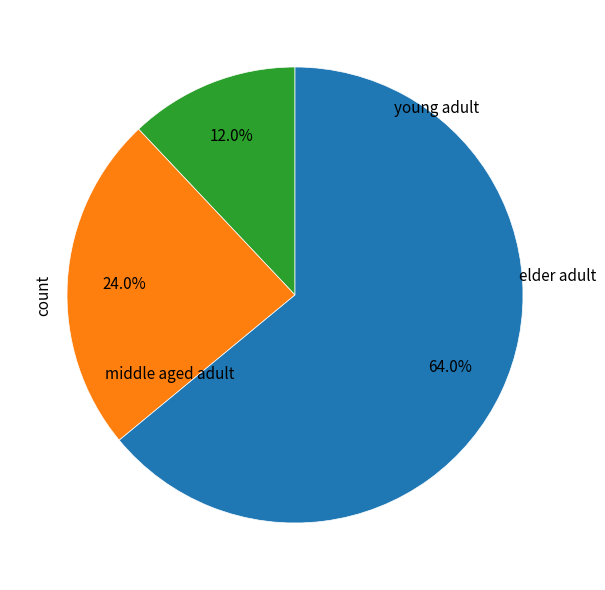

Does any single category account for the majority?

Yes